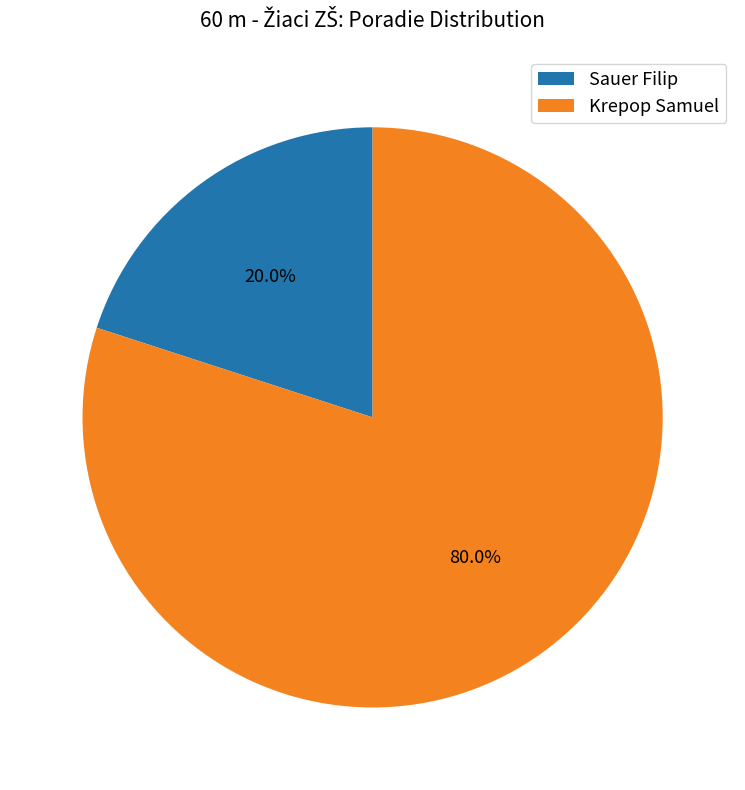

Which slice is the largest?

Krepop Samuel